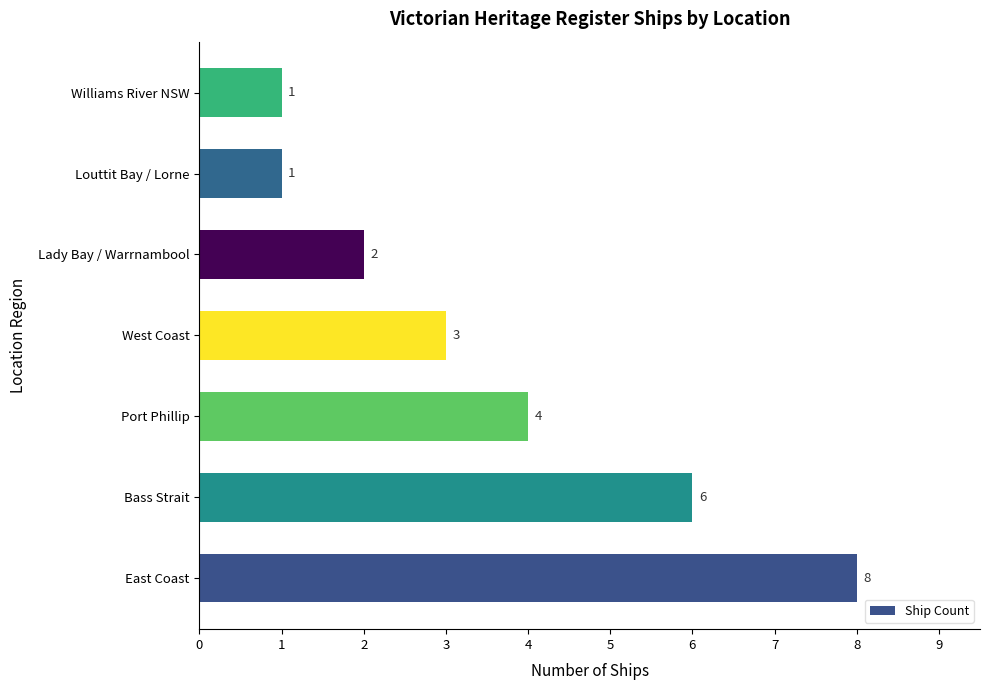

True or false: the data shows 3 at West Coast.

True